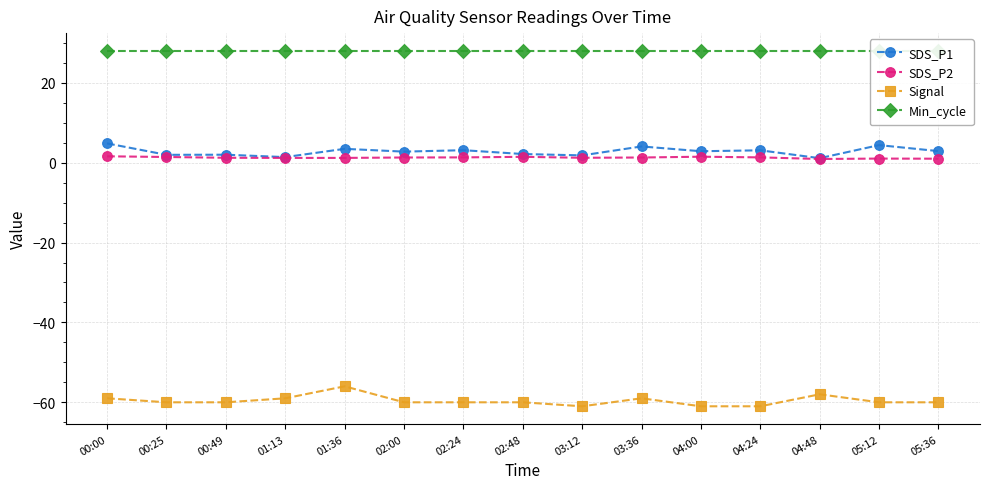

Is the value of SDS_P1 at 04:24 greater than the value of Signal at 05:12?

Yes